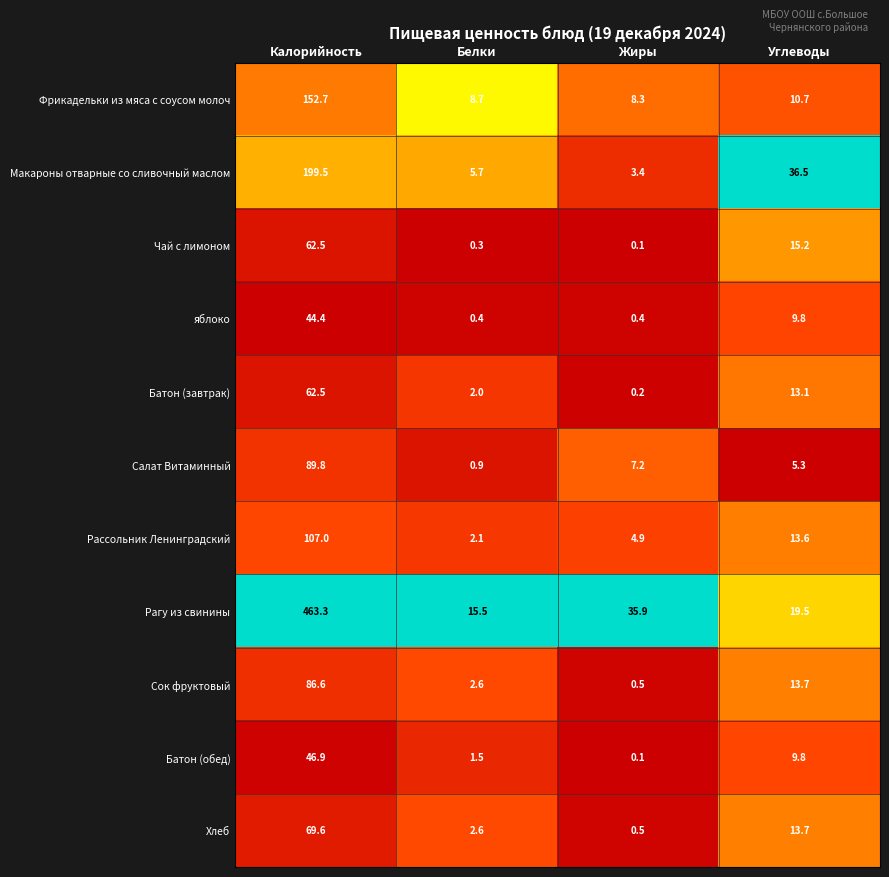

What is the sum of all яблоко values?

55.0